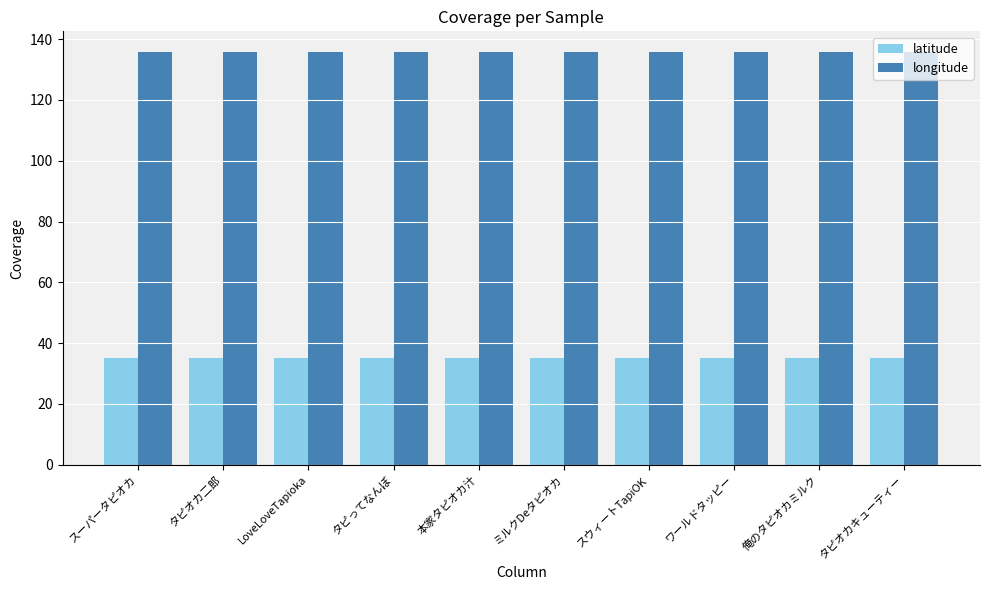

Reading left to right, transcribe all the data shown in this chart.

latitude: 35.0	35.0	35.0	35.0	35.0	35.0	35.0	35.0	35.0	35.0
longitude: 135.8	135.8	135.8	135.8	135.8	135.8	135.8	135.8	135.8	135.8